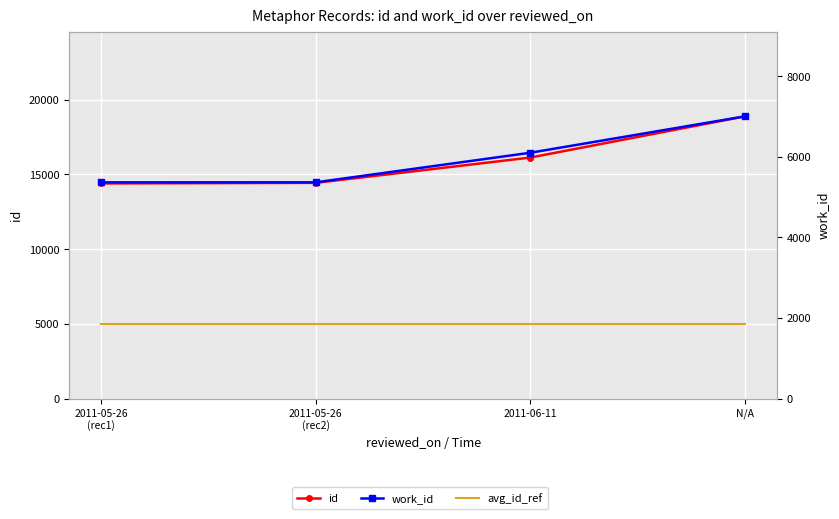

Reading left to right, what are all the values shown in this chart?

id: 2011-05-26
(rec1)=14396	2011-05-26
(rec2)=14437	2011-06-11=16130	N/A=18886
avg_id_ref: 2011-05-26
(rec1)=5000	2011-05-26
(rec2)=5000	2011-06-11=5000	N/A=5000
work_id: 2011-05-26
(rec1)=5366	2011-05-26
(rec2)=5366	2011-06-11=6100	N/A=7003